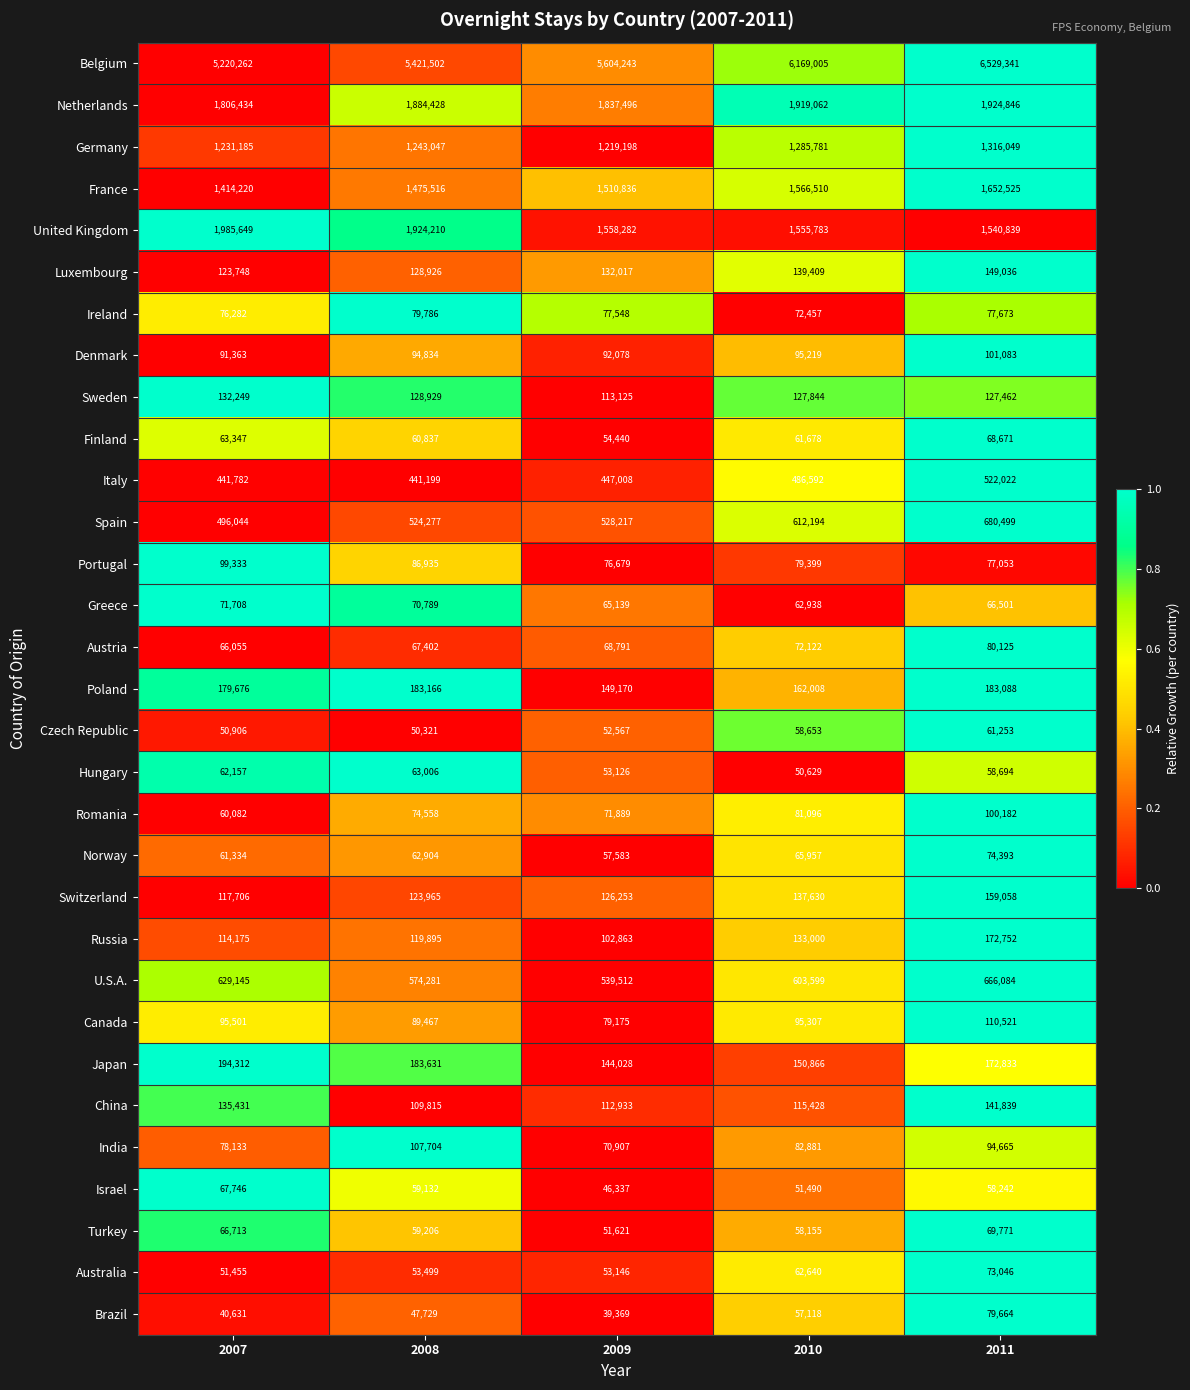

Between 2008 and 2011, which series saw the biggest shift?

Belgium